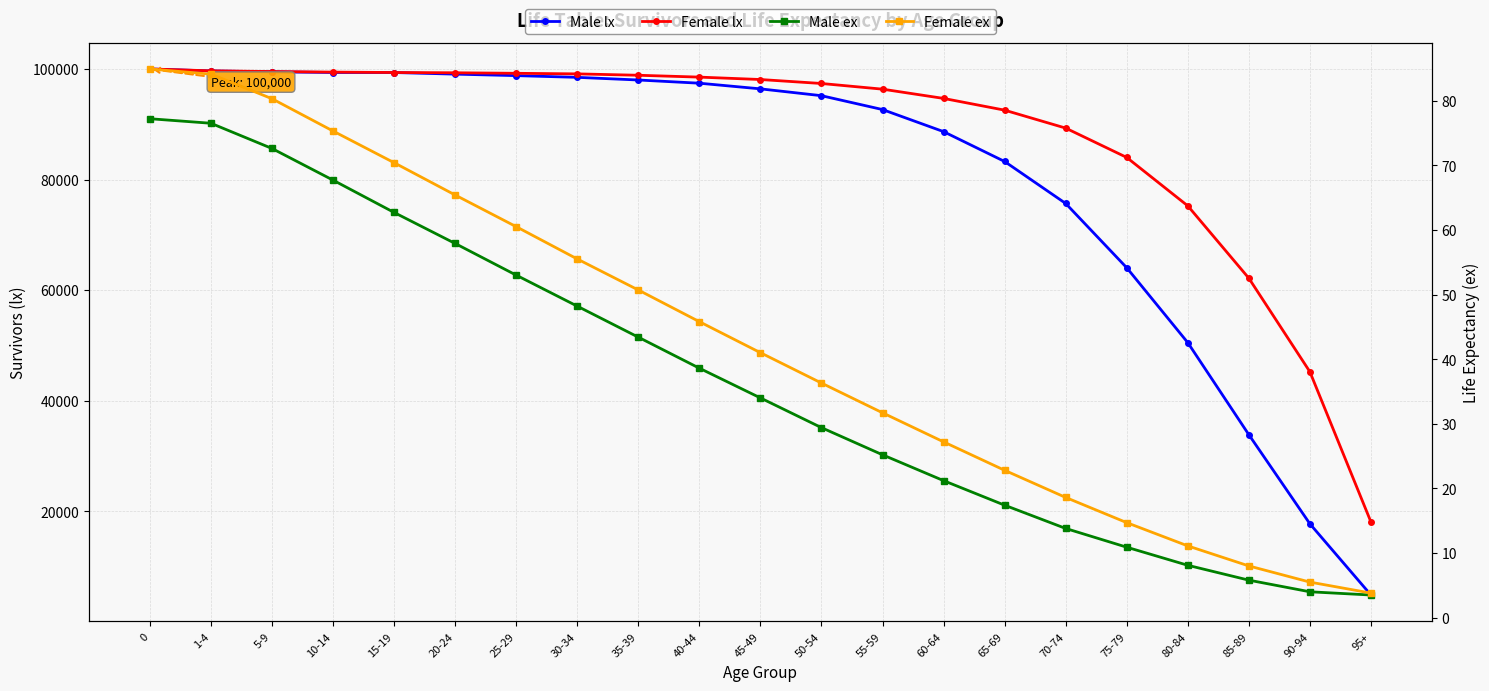

How many data points does each series have?

21